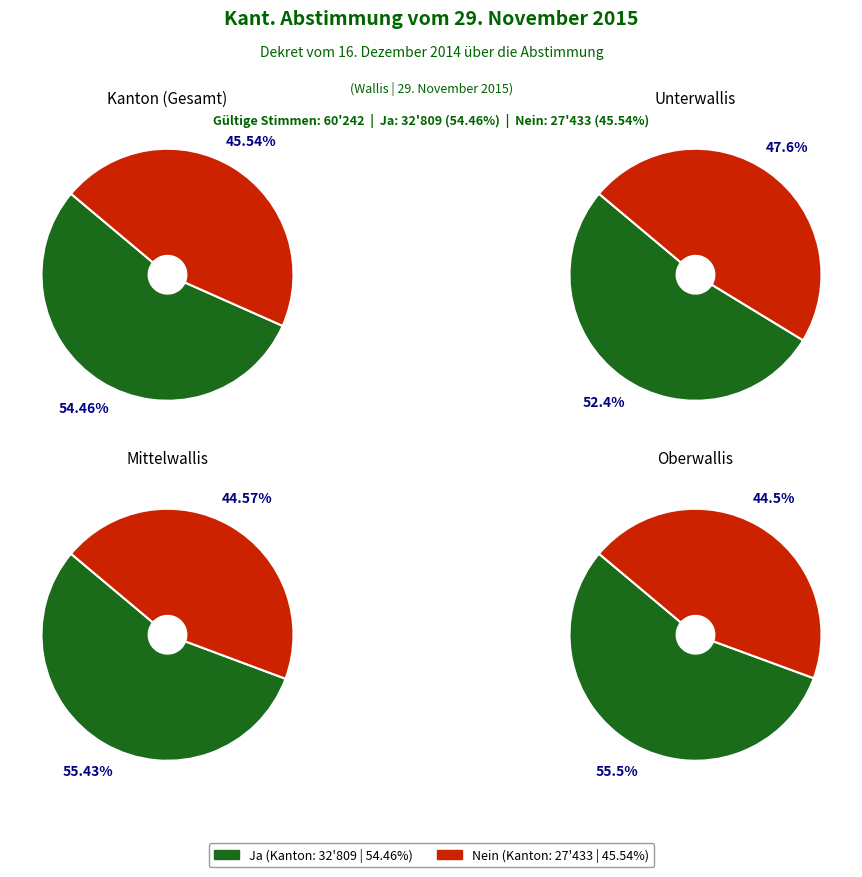

Is the sum of Mittelwallis and Unterwallis greater than half?

No